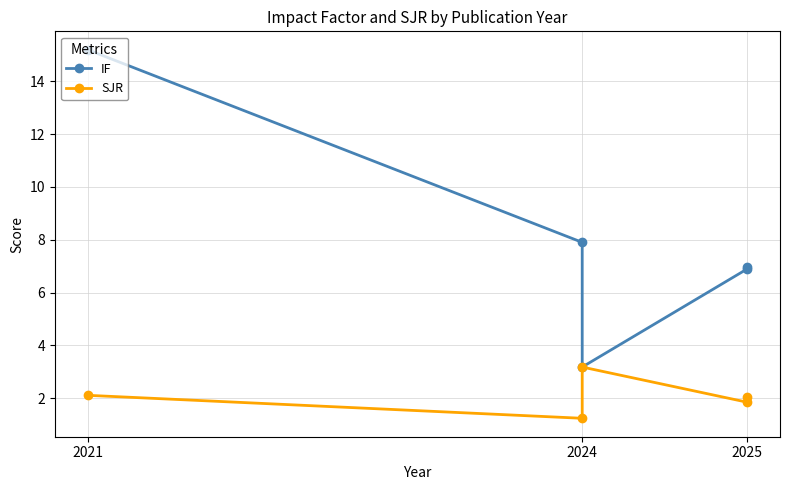

What are all the series names shown in the legend?

IF, SJR